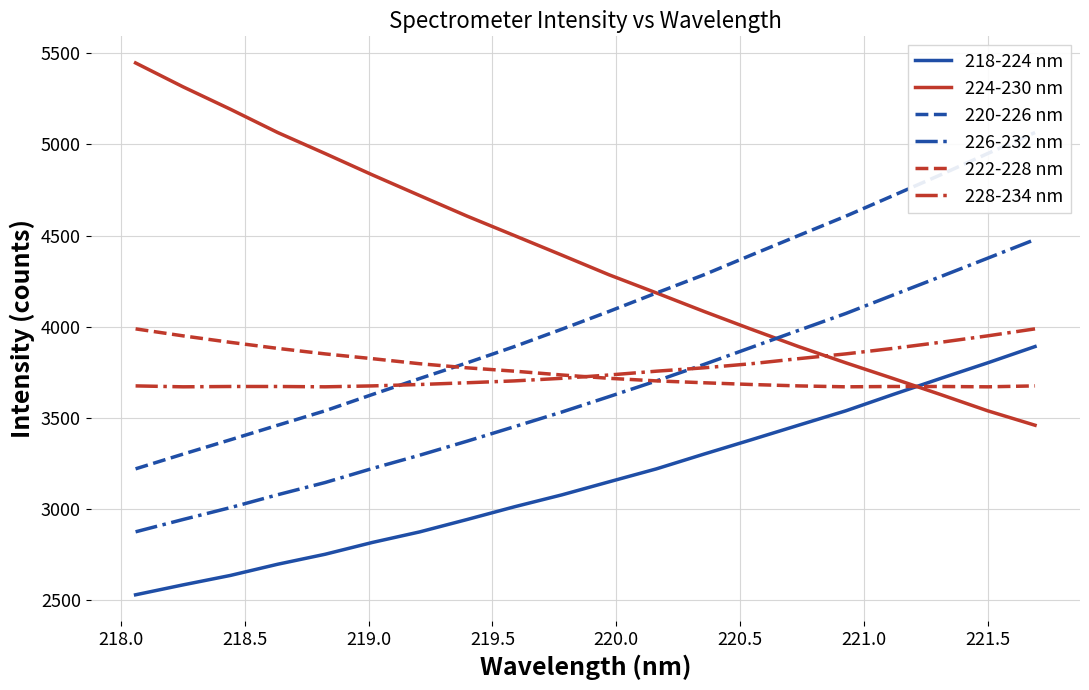

What is the highest value of the 218-224 nm series?

3891.8